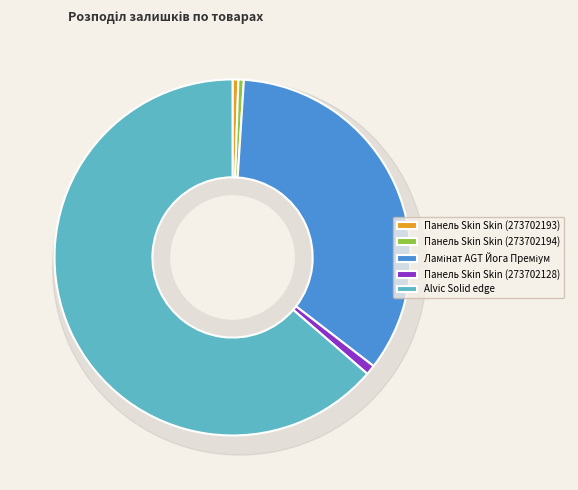

What is the change in value from Панель Skin Skin (273702194) to Alvic Solid edge?

+2418